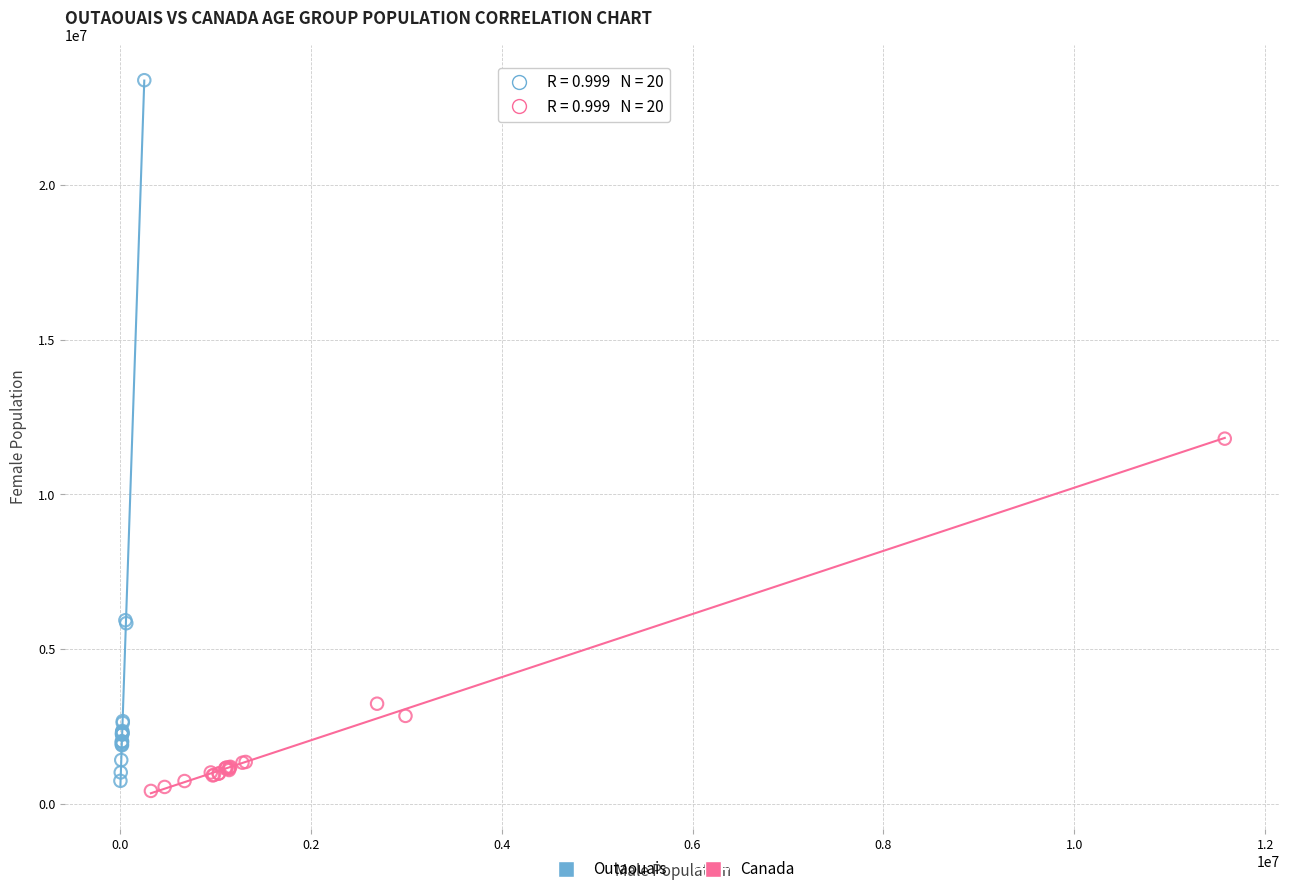

Which series contains the highest Y value?

Outaouais